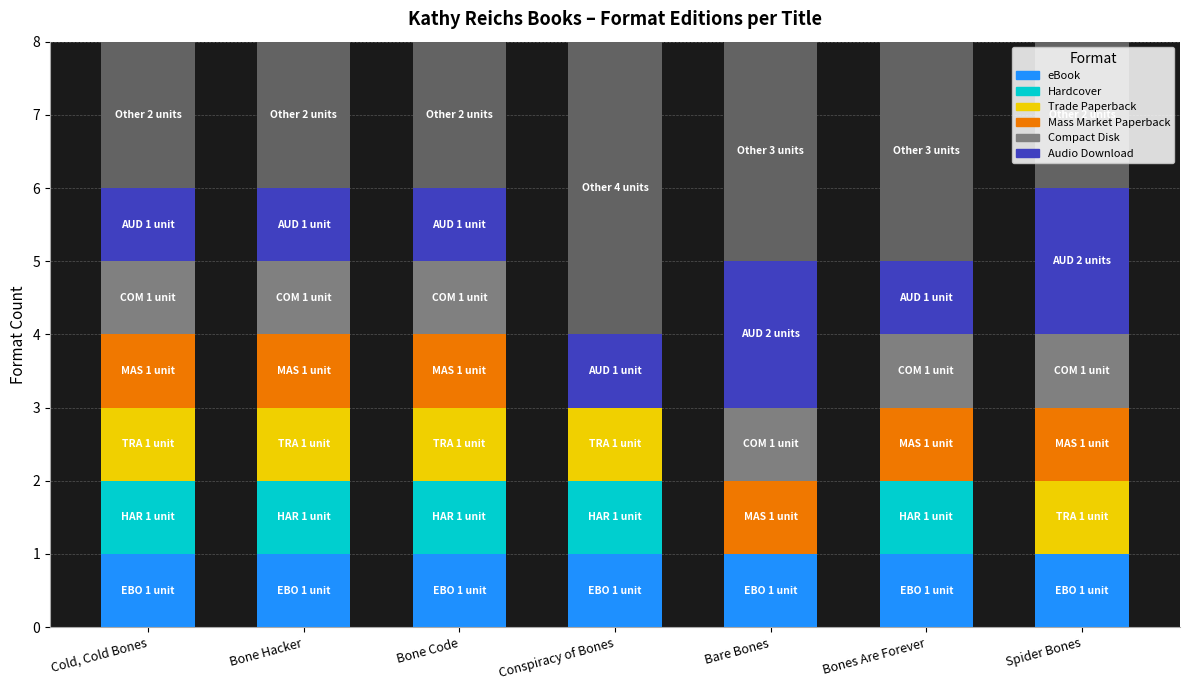

List the labels in order of Hardcover value, largest first.

Cold, Cold Bones, Bone Hacker, Bone Code, Conspiracy of Bones, Bones Are Forever, Bare Bones, Spider Bones